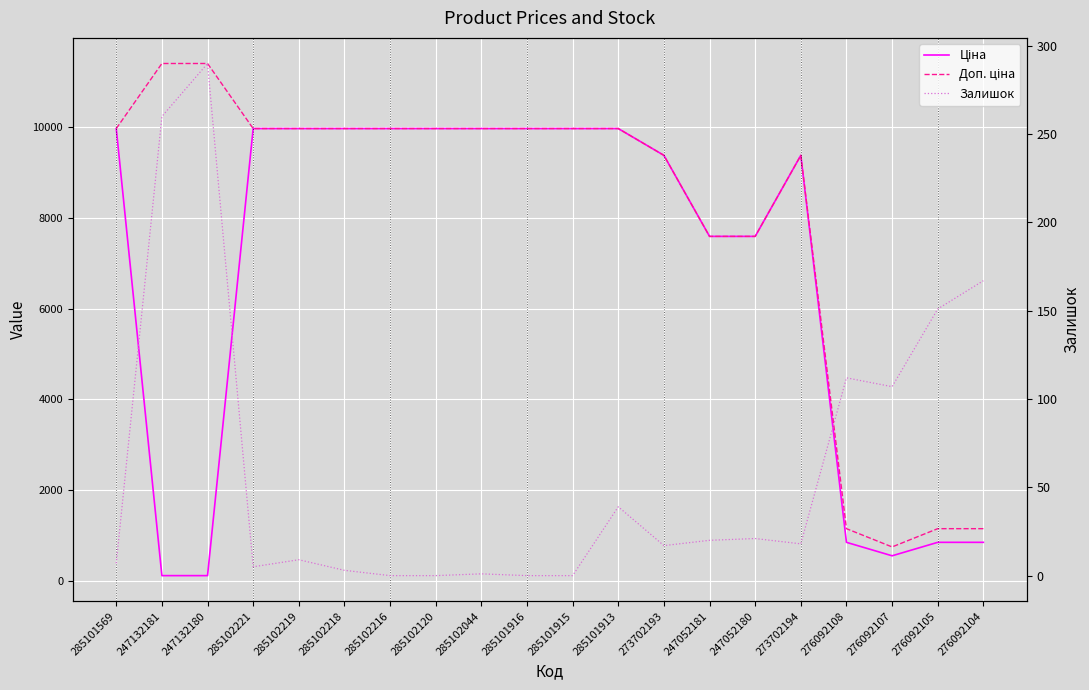

How many positive values does the Залишок series have?

16